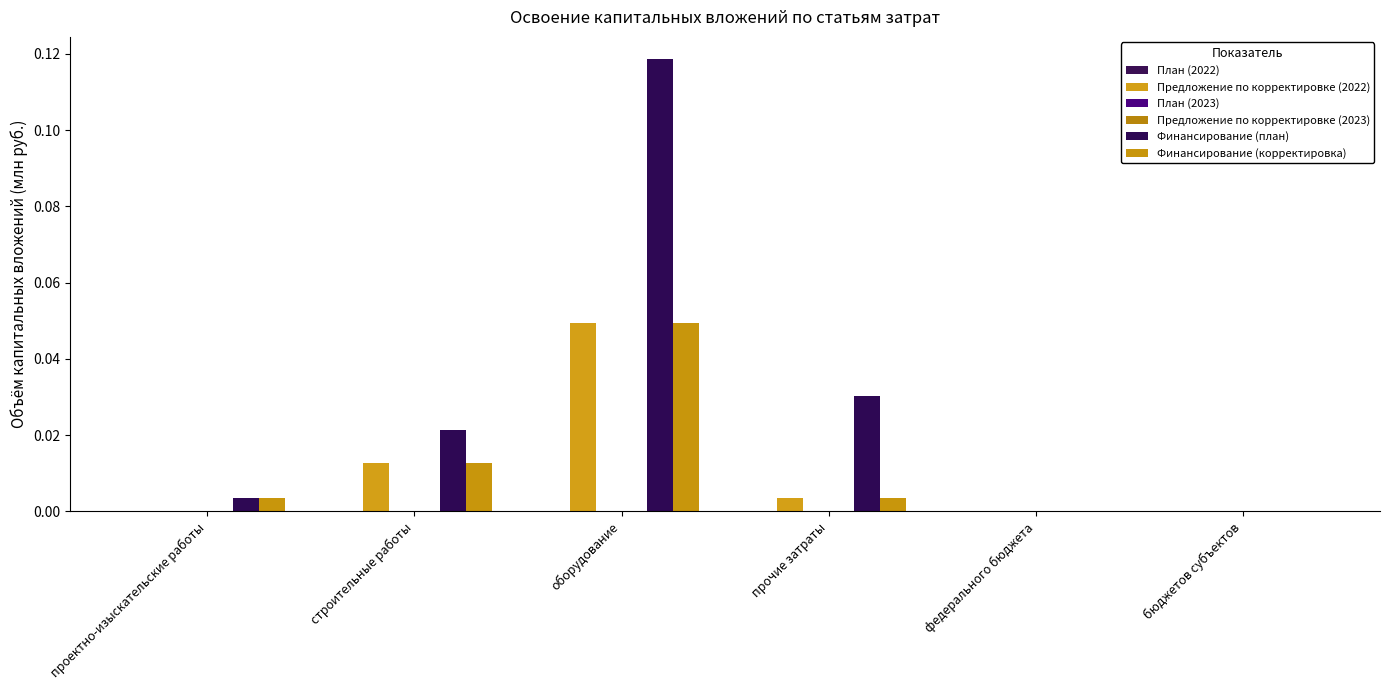

Which series has the largest range (max minus min)?

Финансирование (план)